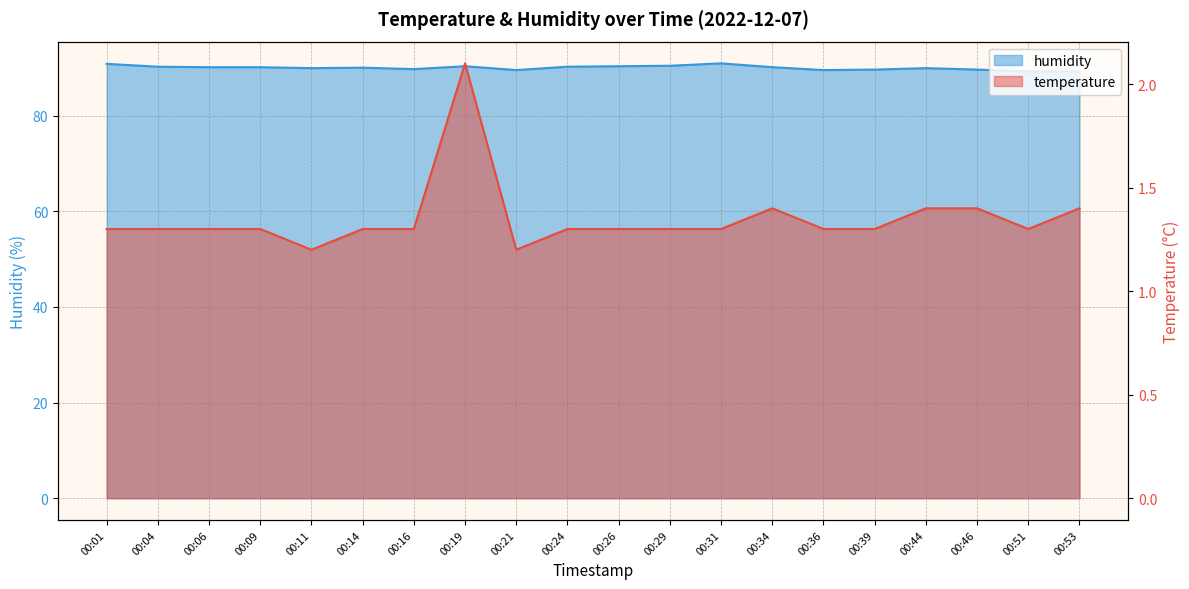

Is the value of temperature at 00:46 greater than the value of humidity at 00:01?

No